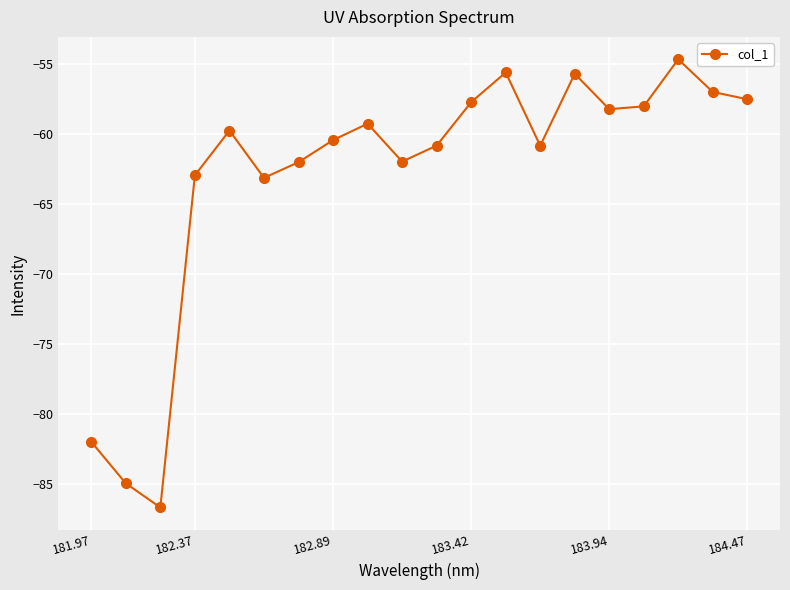

True or false: the data has more than 0 interior local peaks.

True